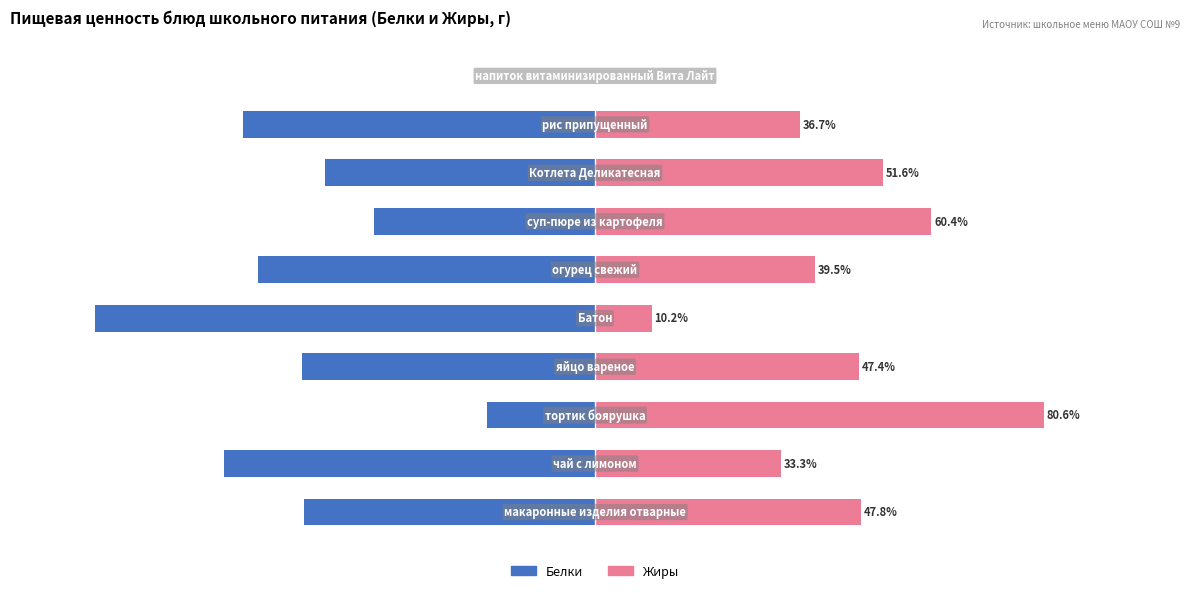

Reading left to right, what are all the values shown in this chart?

Белки: 0=-52.2	1=-66.7	2=-19.4	3=-52.6	4=-89.8	5=-60.5	6=-39.6	7=-48.4	8=-63.3	9=0.0
Жиры: 0=47.8	1=33.3	2=80.6	3=47.4	4=10.2	5=39.5	6=60.4	7=51.6	8=36.7	9=0.0